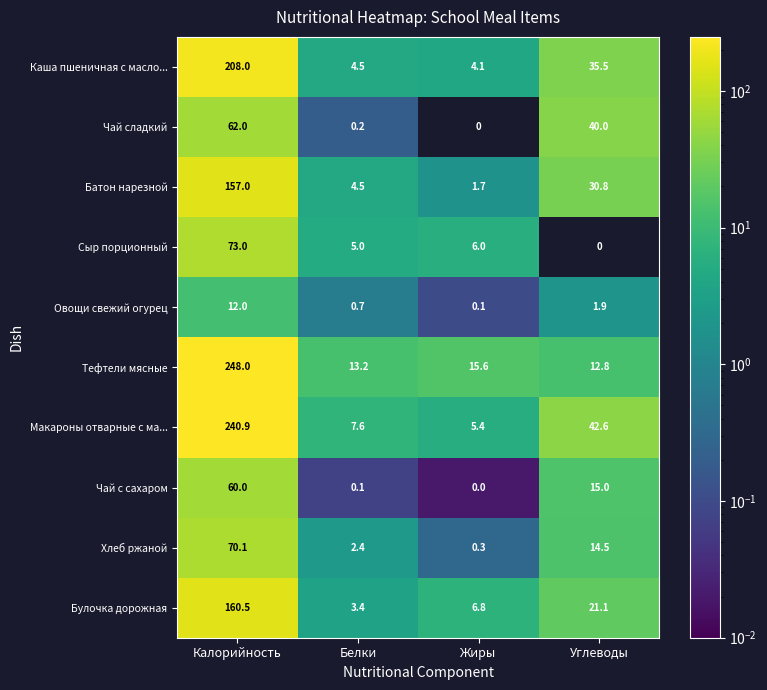

Rank the categories by Хлеб ржаной value from lowest to highest.

Жиры, Белки, Углеводы, Калорийность